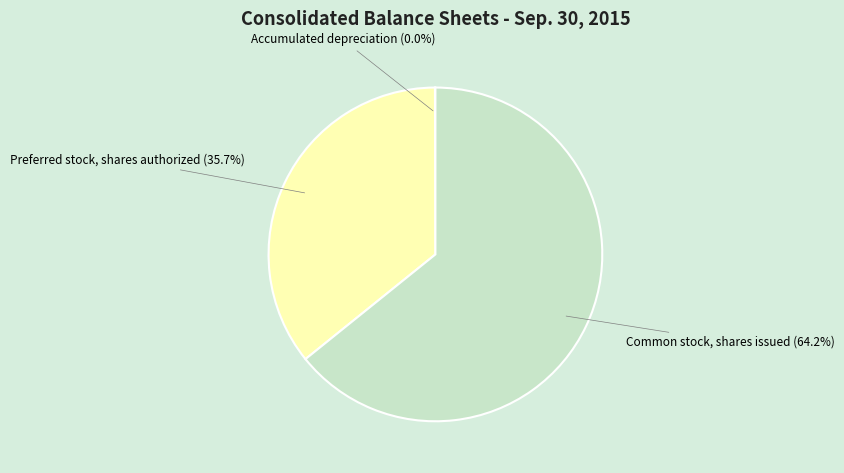

Which category has the biggest portion of the pie?

Common stock, shares issued